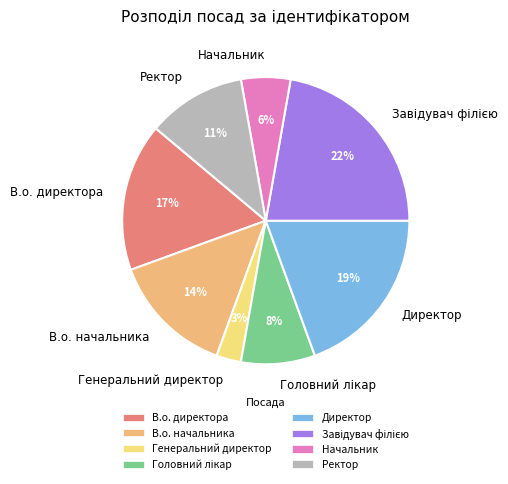

The В.о. начальника slice represents 14% of the pie. True or false?

True